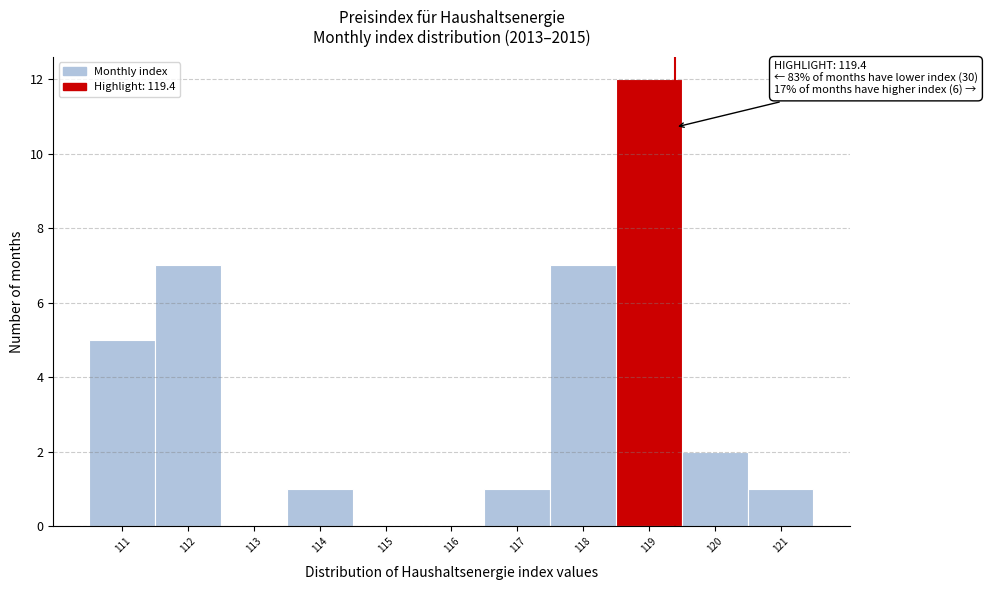

Which range on the x-axis has the tallest bar?

118.5 to 119.5